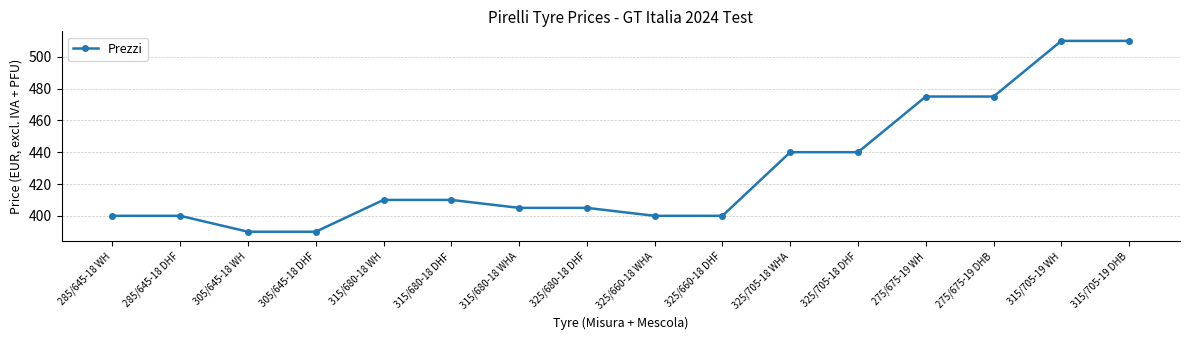

What value does the data have at 315/705-19 DHB, to the nearest 5?

510